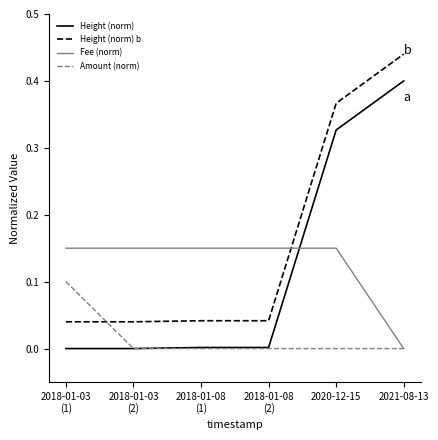

Which series has the largest total across all categories?

Height (norm) b